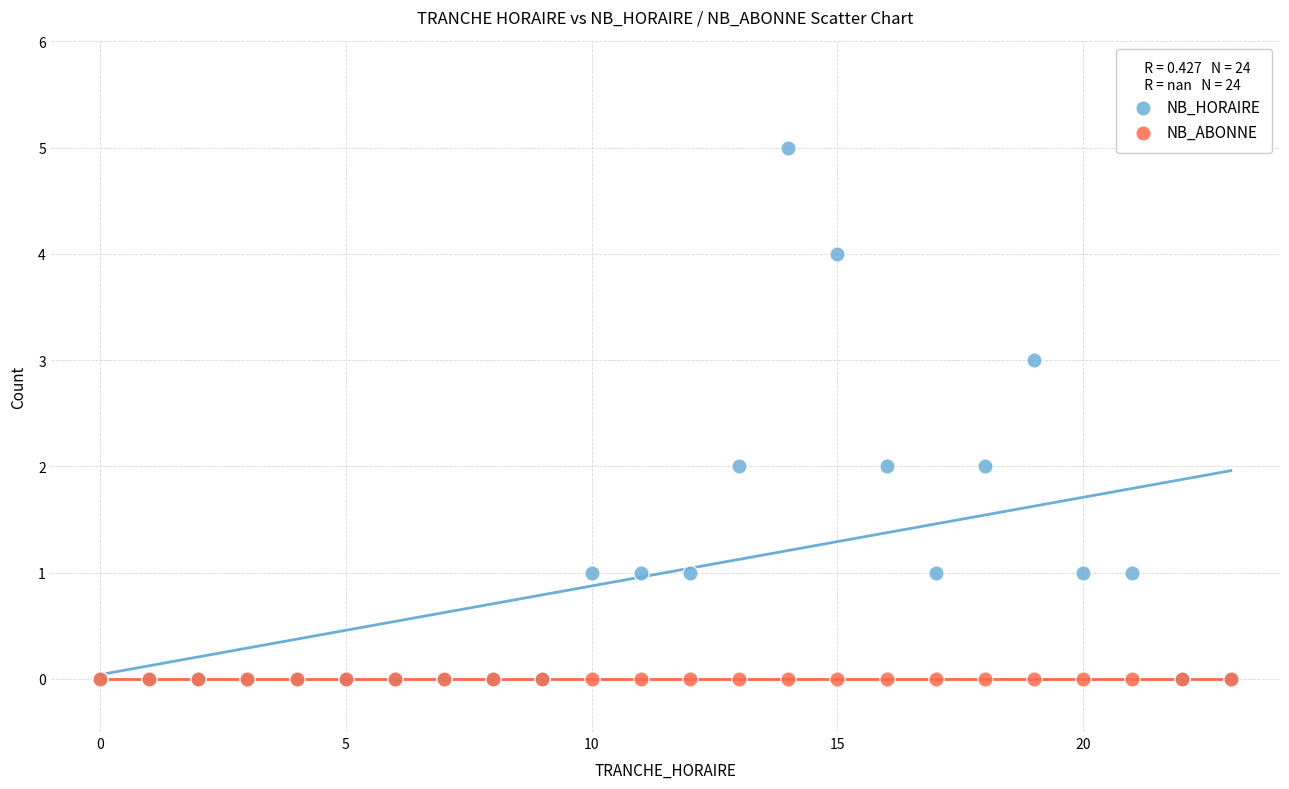

What are all the series names shown in the legend?

NB_HORAIRE, NB_ABONNE